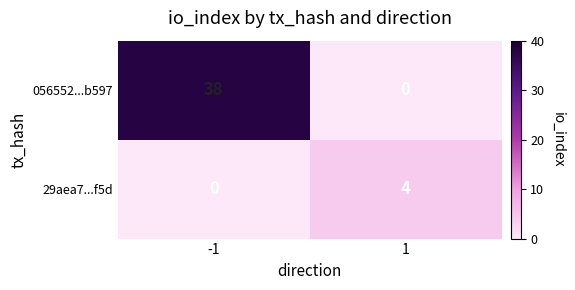

How many data points does each series have?

2